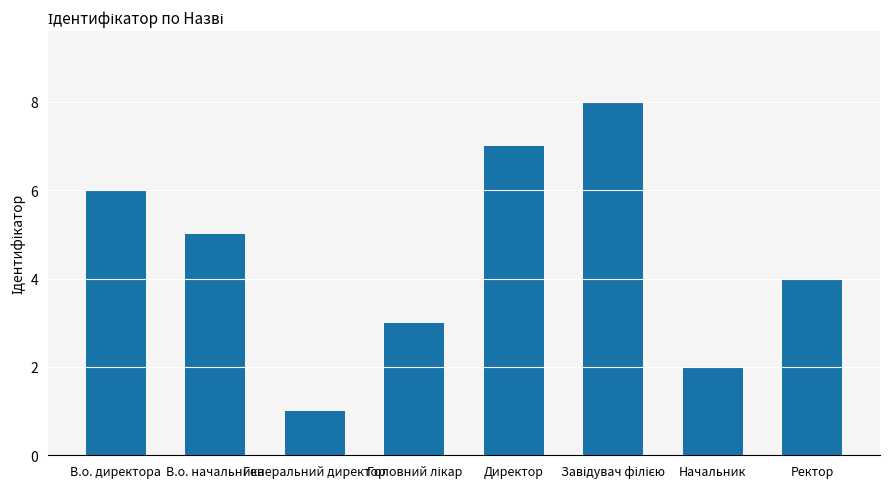

How many categories are shown in the chart?

8